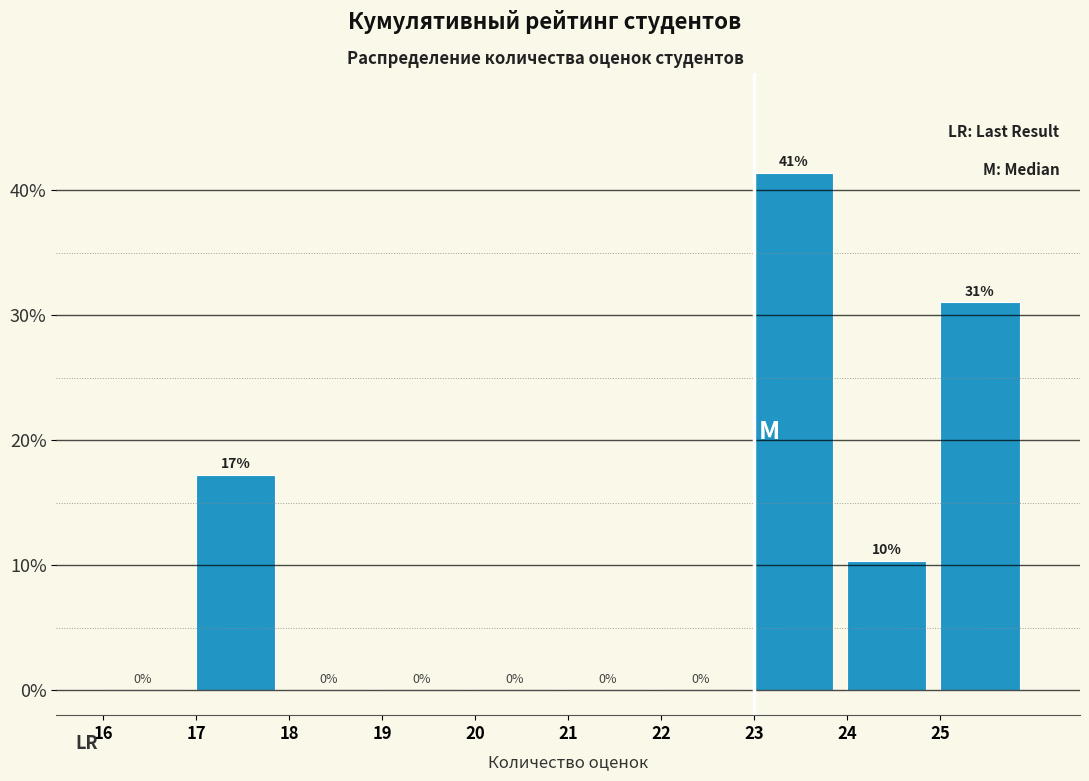

True or false: the data shows 17.6 at 21.

False